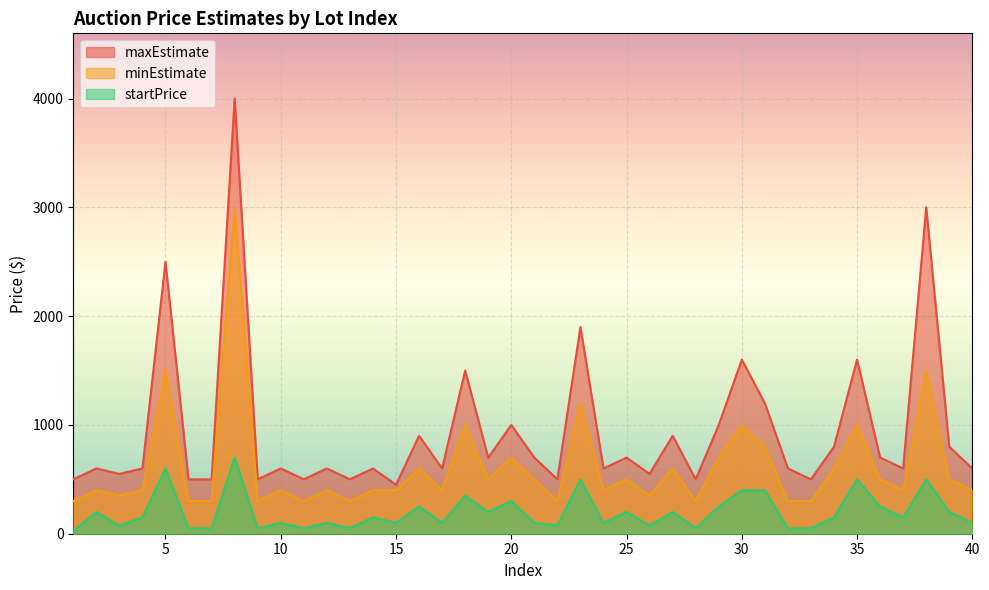

The minEstimate series shows 500 at 19. True or false?

True